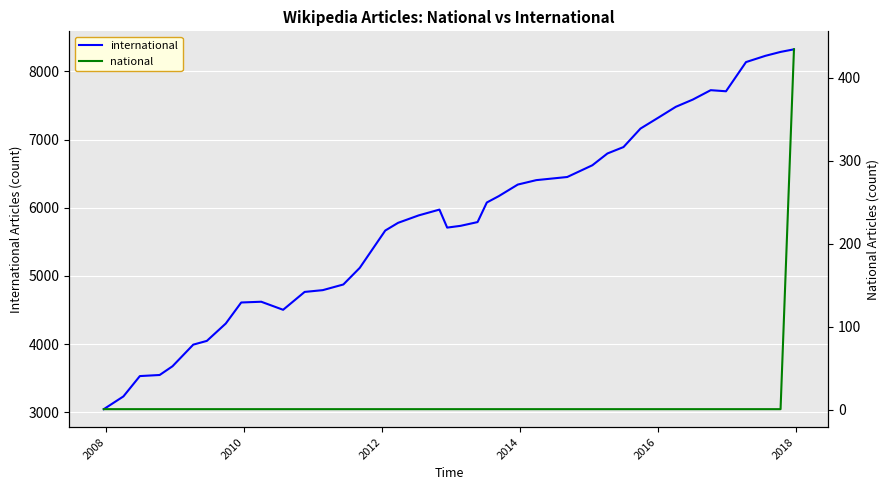

What is the sum of all national values?

473